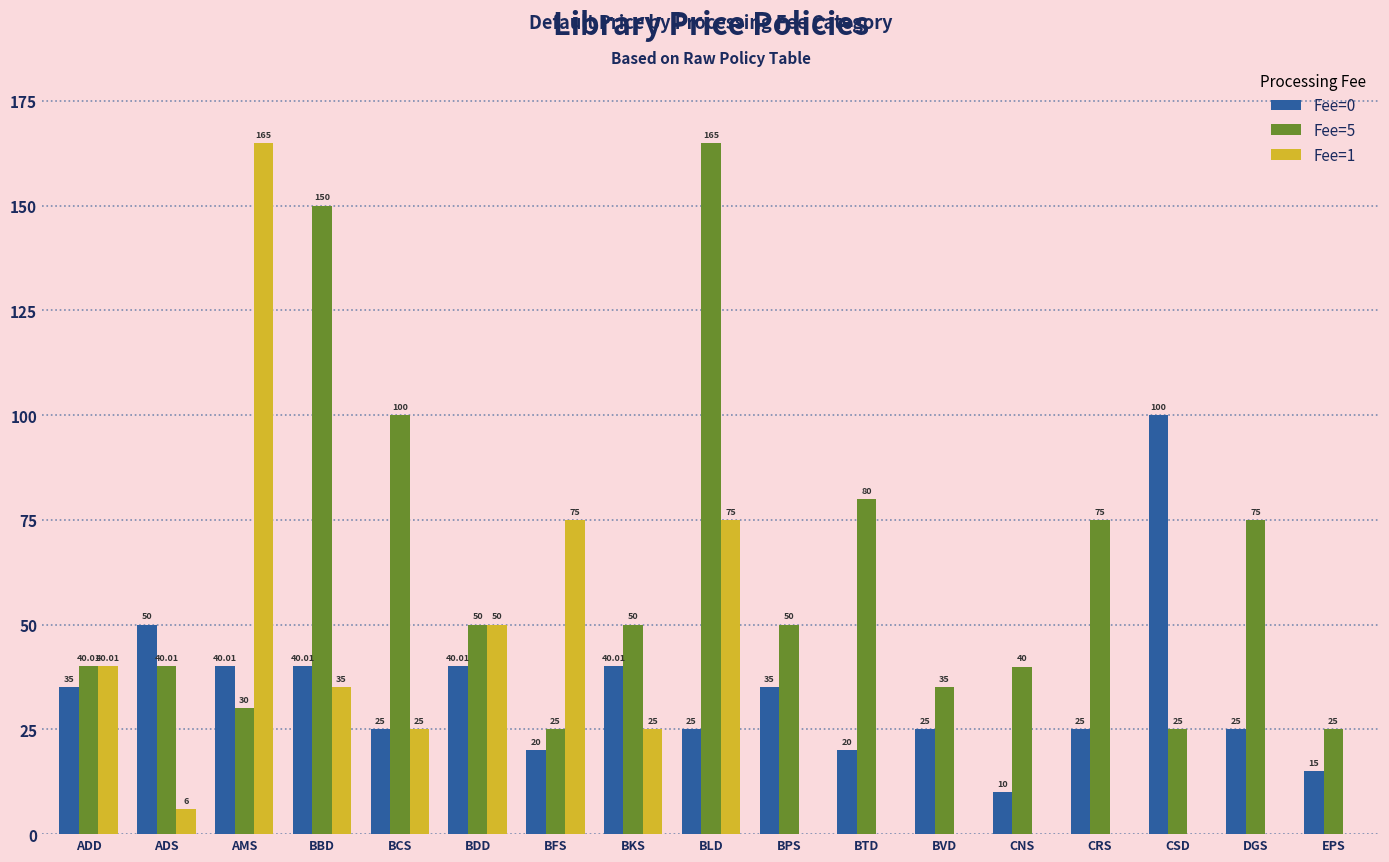

Does the chart contain stacked bars?

No